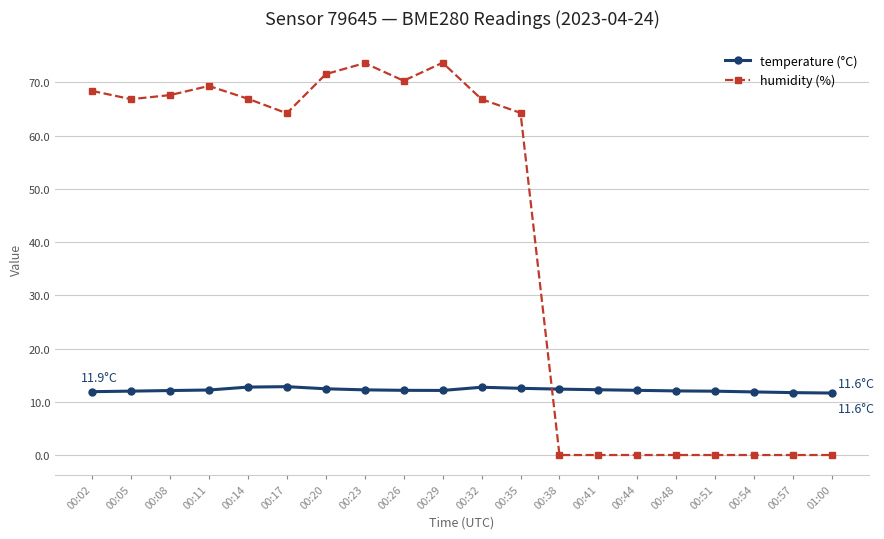

True or false: temperature (°C) has more than 1 points higher than both neighbors.

True